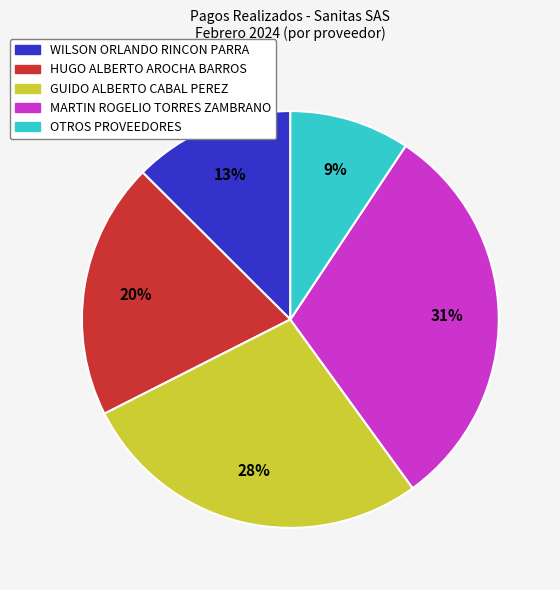

Is there a majority slice in this chart?

No